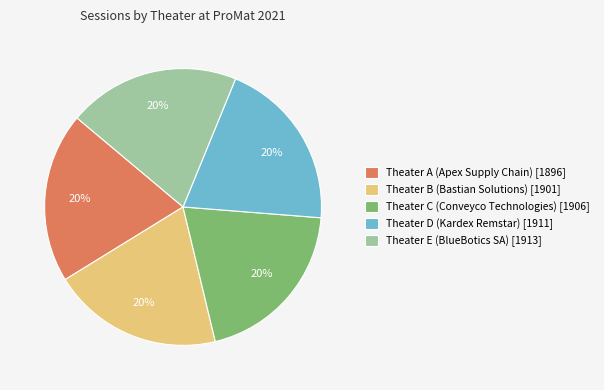

Approximately how many times larger is the value at Theater C (Conveyco Technologies) compared to Theater D (Kardex Remstar)?

1.0